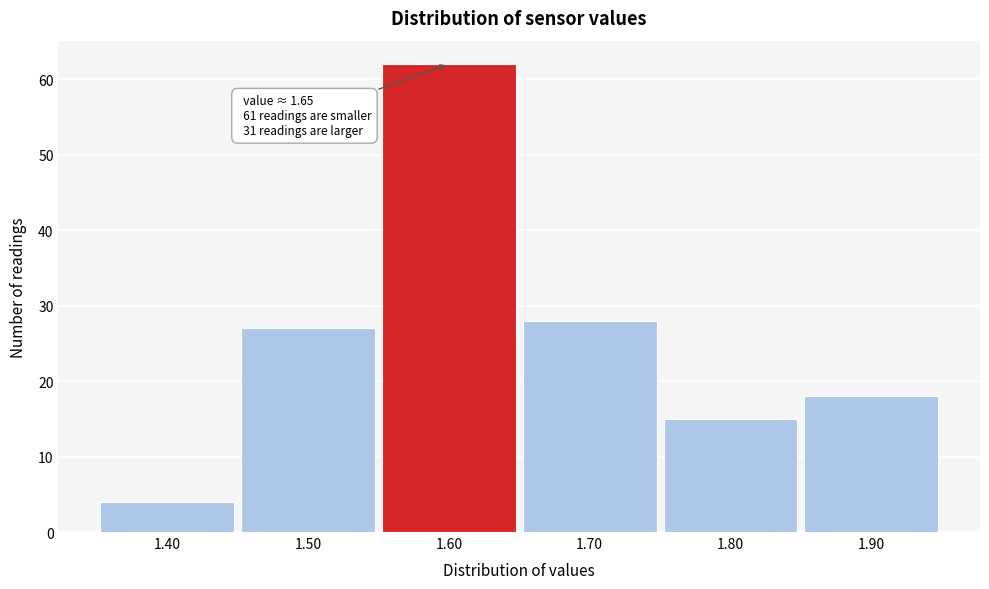

Which range on the x-axis has the tallest bar?

1.55 to 1.65